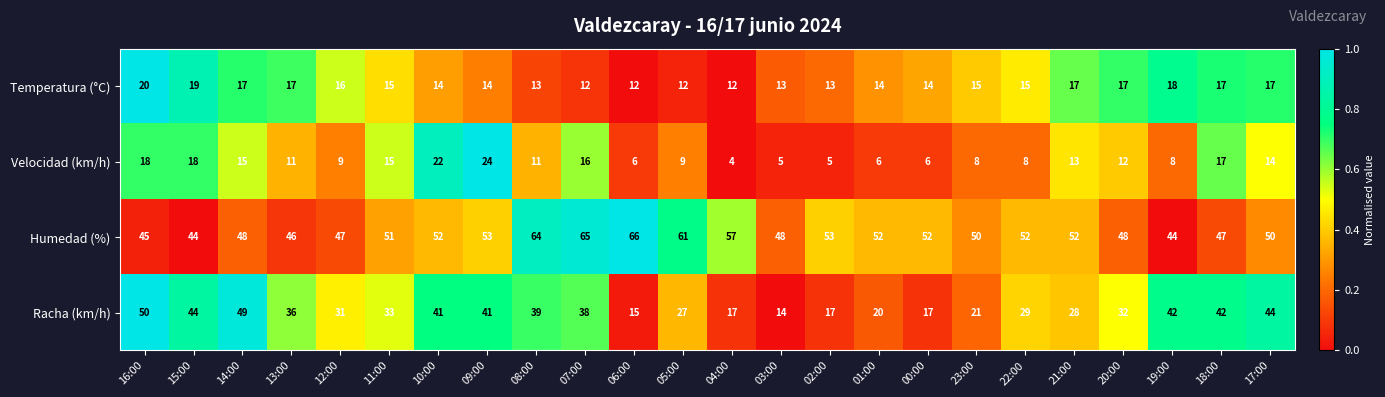

The Temperatura (°C) series shows 12 at 04:00. True or false?

True